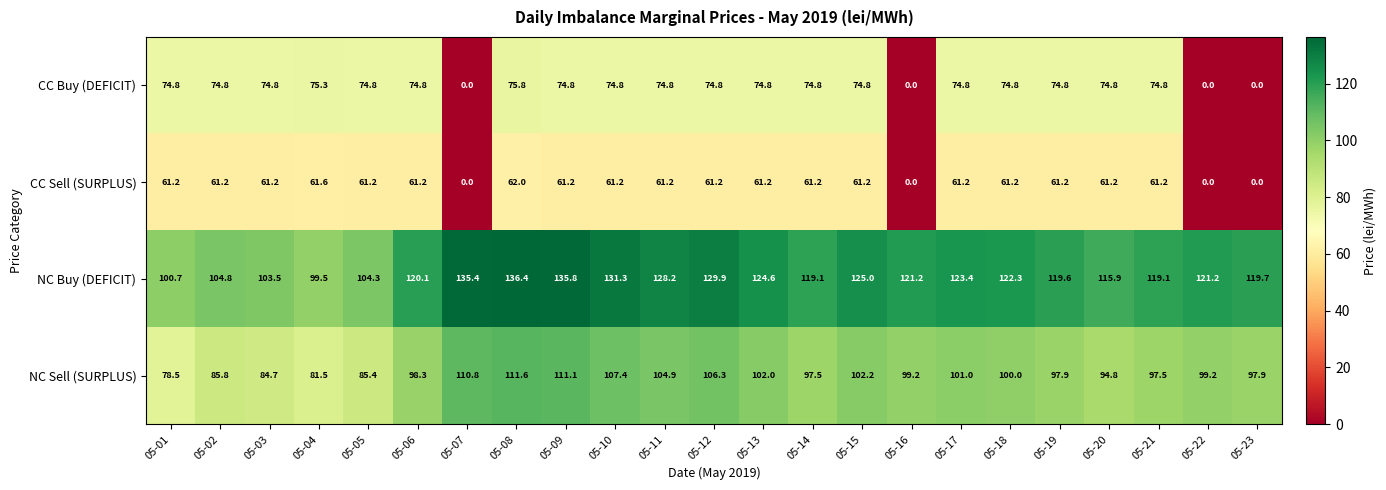

Rank the series by their average value, from highest to lowest.

NC Buy (DEFICIT), NC Sell (SURPLUS), CC Buy (DEFICIT), CC Sell (SURPLUS)